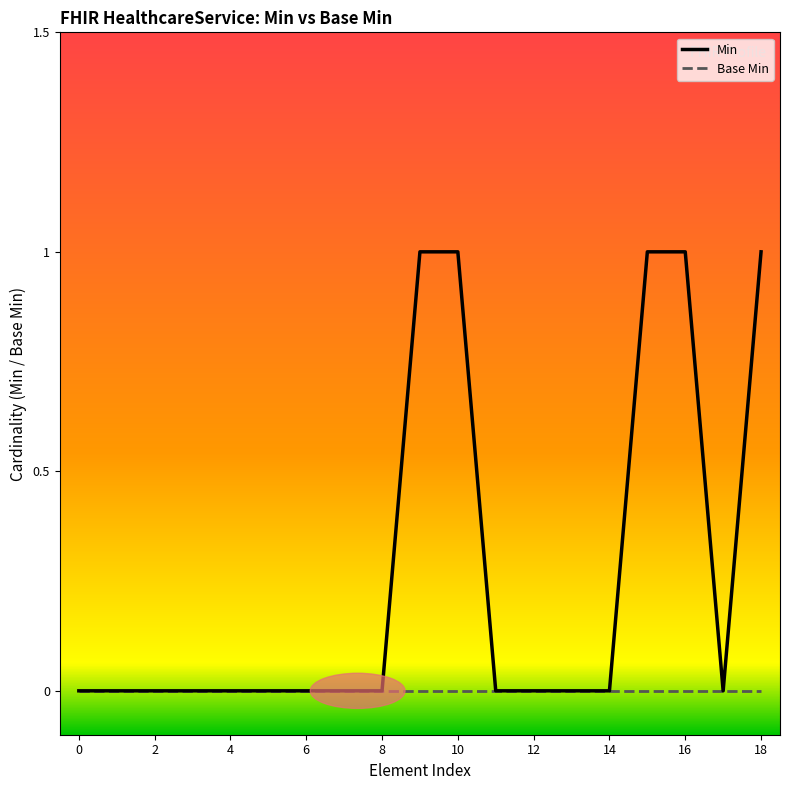

At 14, list the series in order from smallest to largest.

Min, Base Min